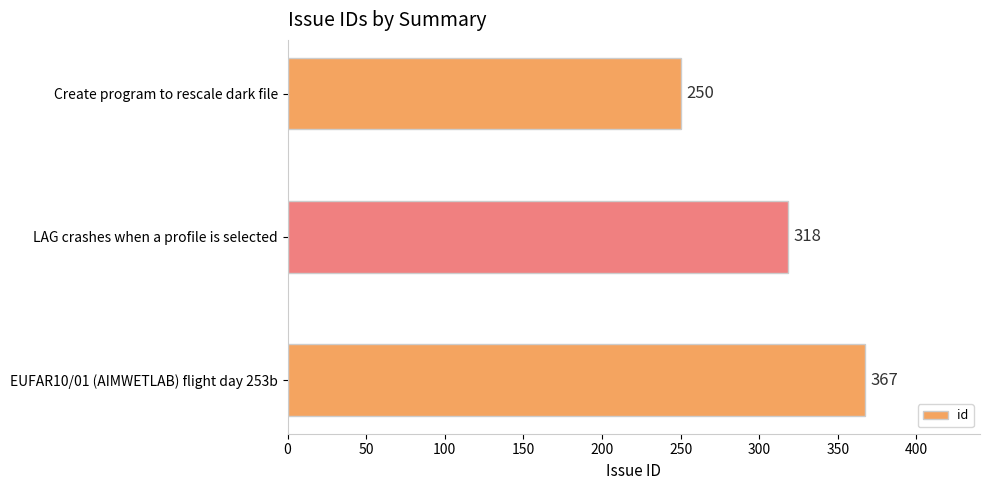

What is the average value?

312